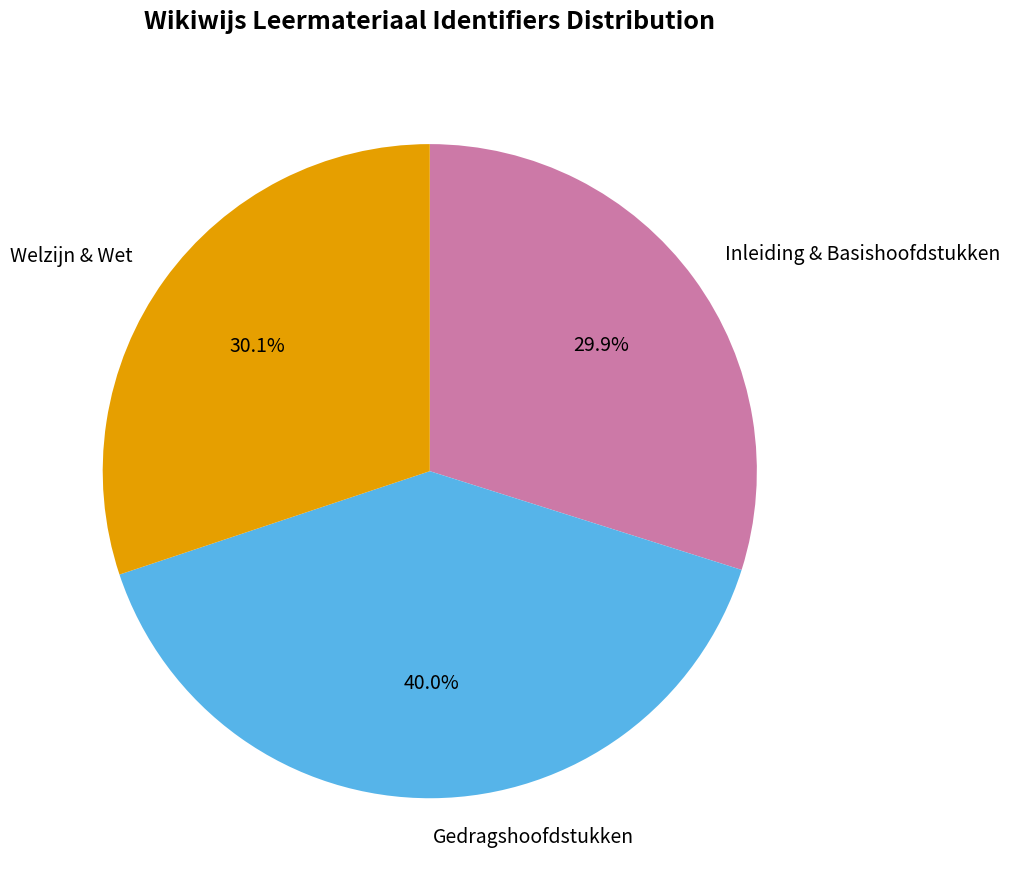

What is the largest slice in the pie chart?

Gedragshoofdstukken